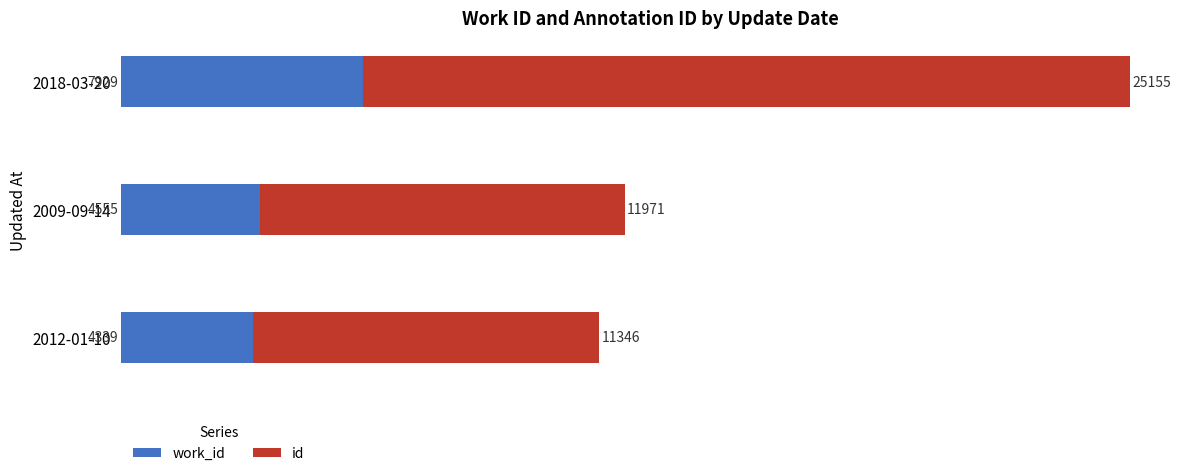

What is the total value across all series at 2009-09-14?

16526